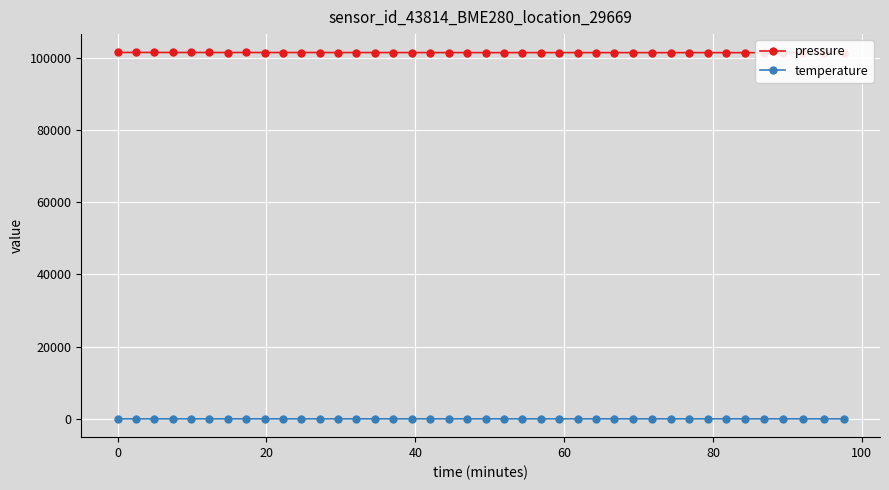

True or false: temperature has more than 0 interior local peaks.

True